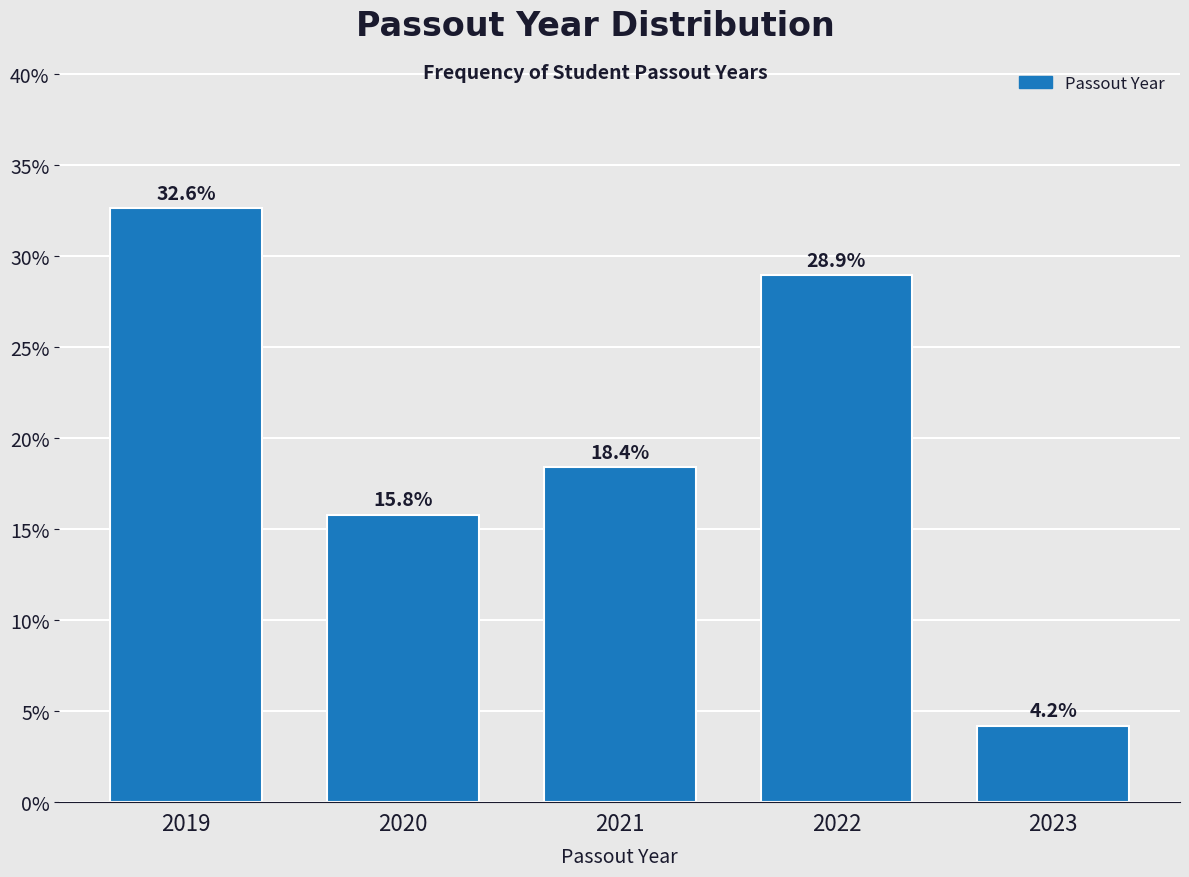

Reading left to right, transcribe all the data shown in this chart.

2019=32.6	2020=15.8	2021=18.4	2022=28.9	2023=4.2